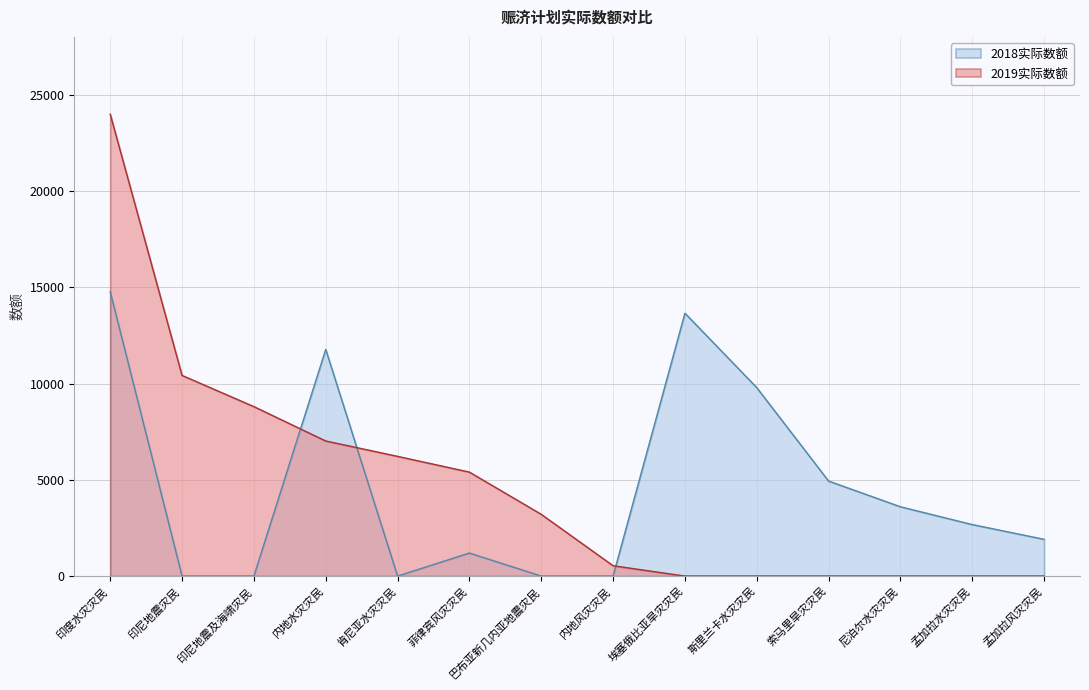

How many intersections are there between 2019实际数额 and 2018实际数额?

3